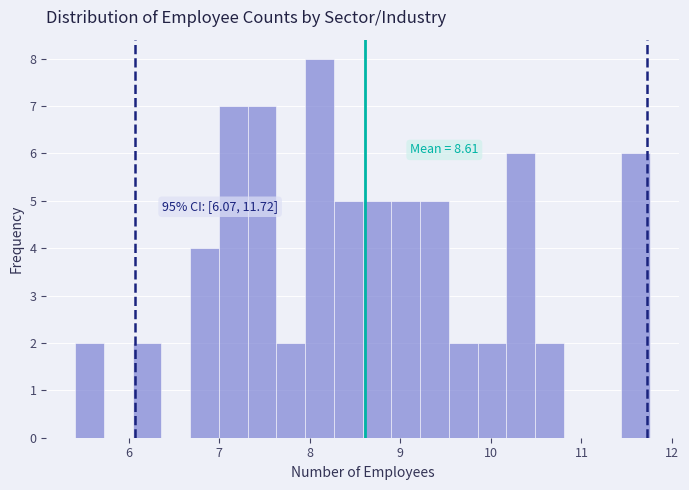

Around what value on the x-axis is the tallest bar? Give the approximate position of its centre, as read against the axis.

8.1